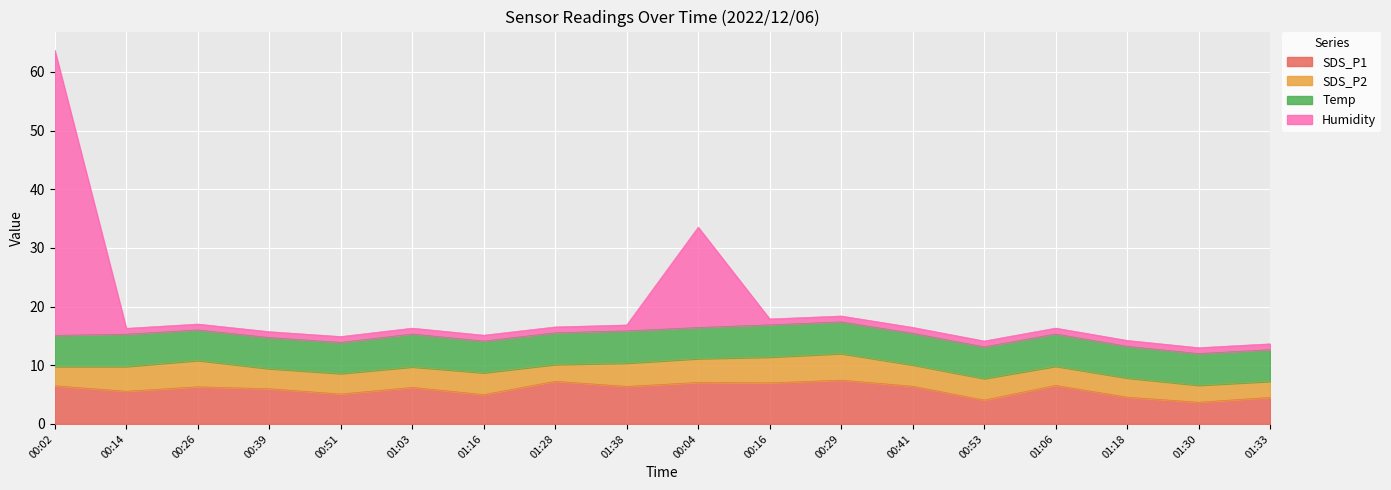

Where is the first local maximum for SDS_P1?

00:26